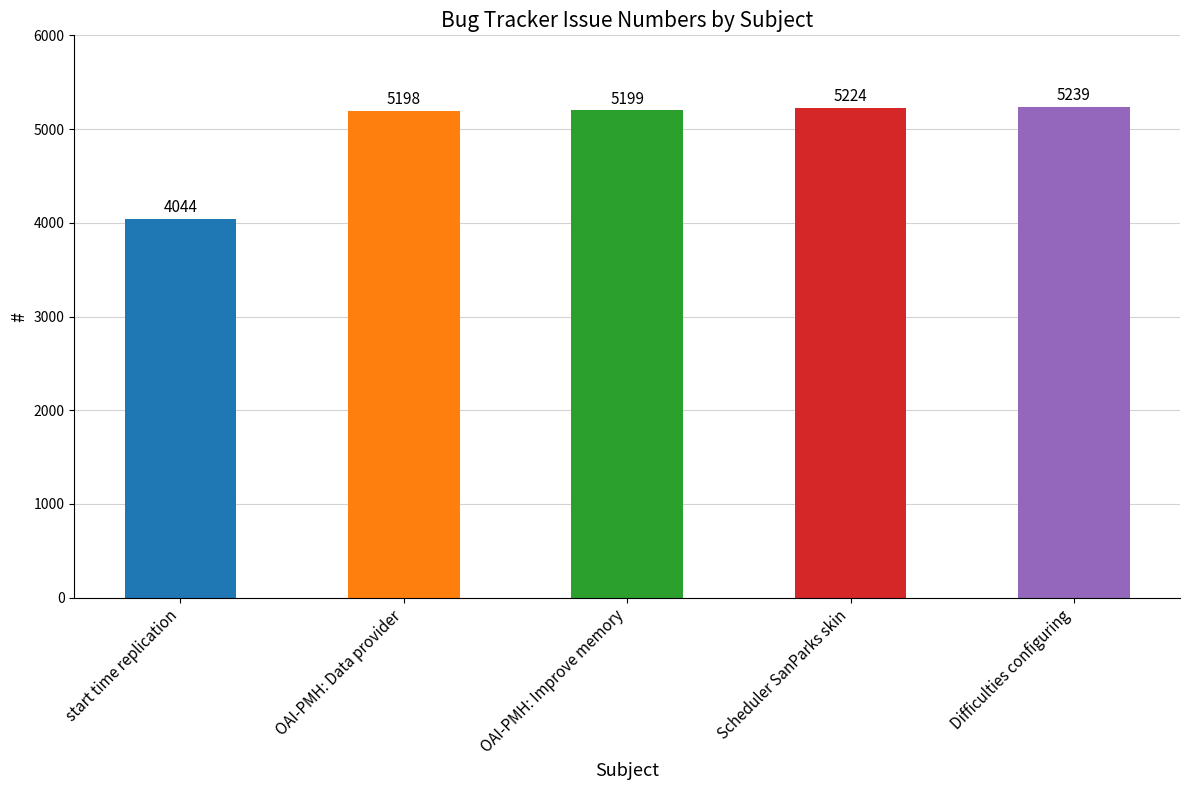

The chart shows a value of 7106 at start time replication. True or false?

False